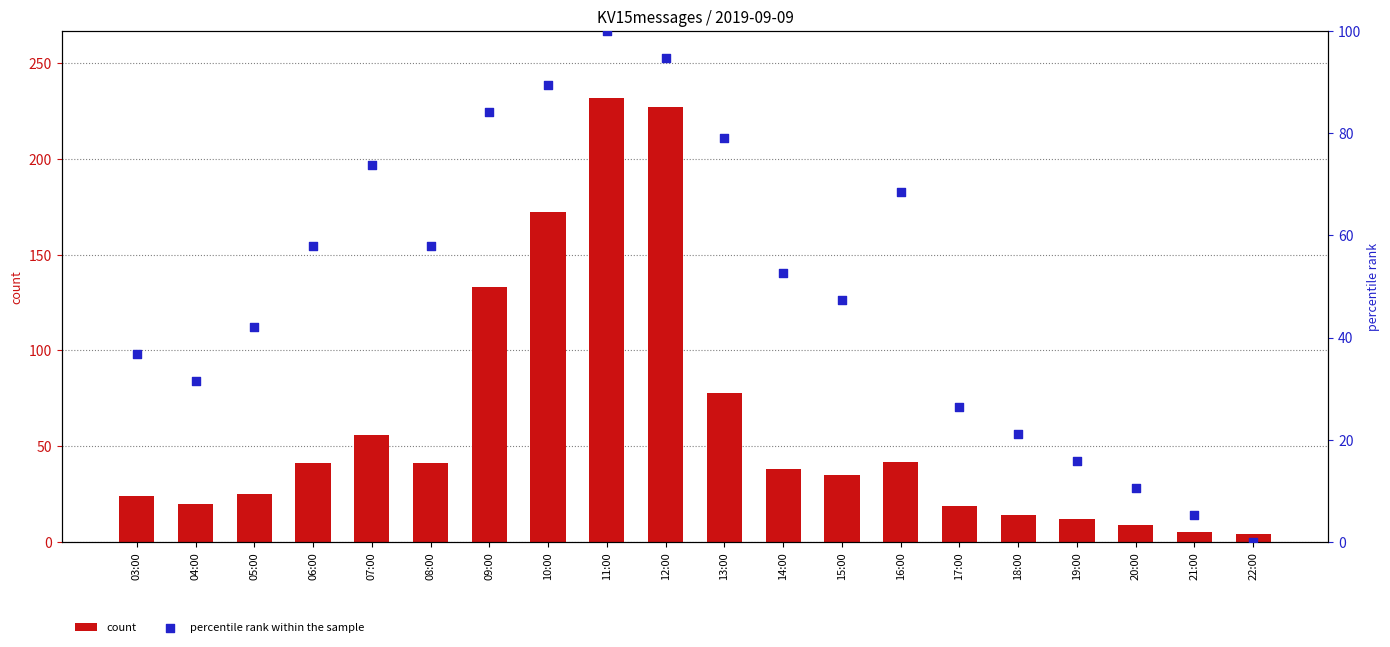

What are all the series names shown in the legend?

count, percentile rank within the sample